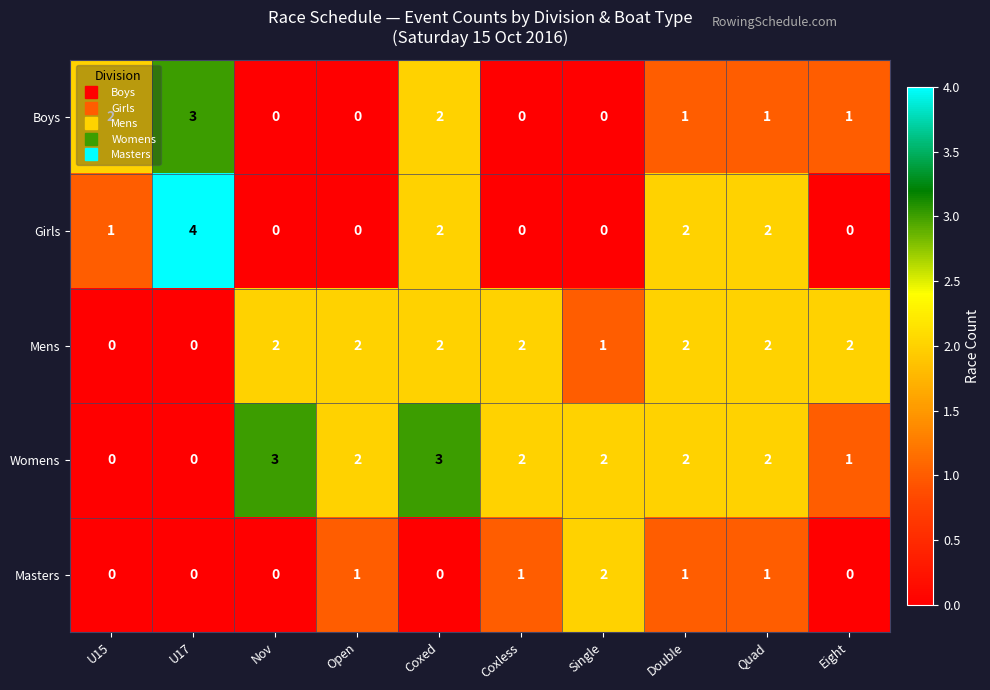

Count the Masters values in the range 0 to 1.

9